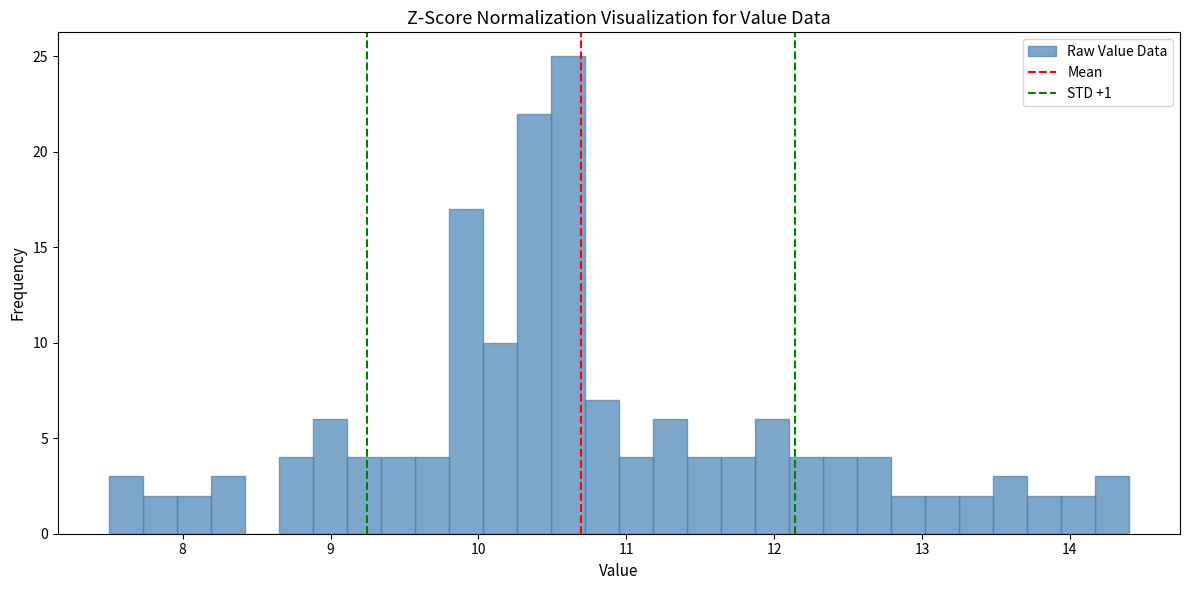

Read against the x-axis, roughly where is the centre of the tallest bar?

10.6